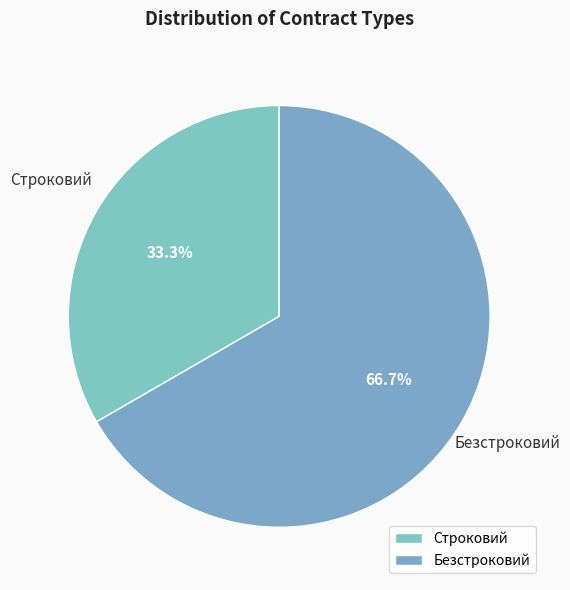

What portion of the pie excludes Безстроковий?

33.3%